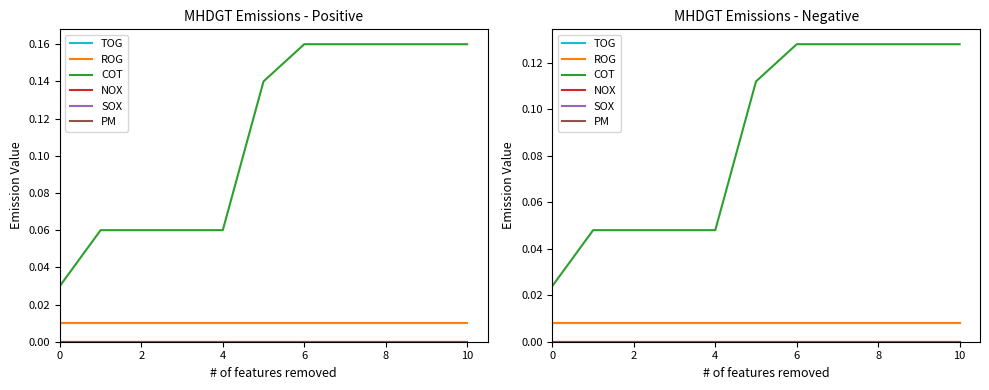

True or false: ROG and TOG cross at least once.

False